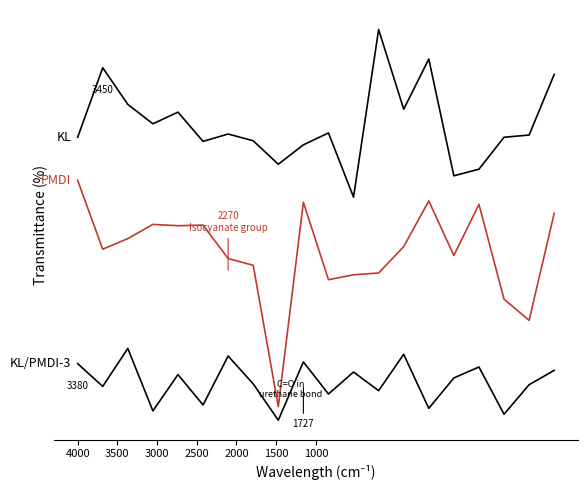

Is this an area chart (filled region under the line)?

No